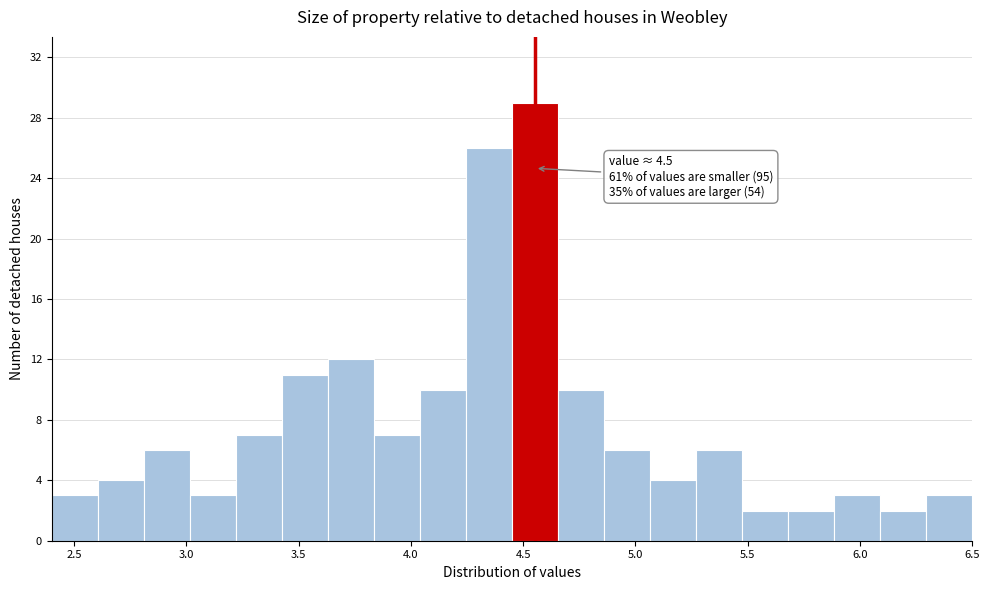

Which range on the x-axis has the tallest bar?

4.450 to 4.655